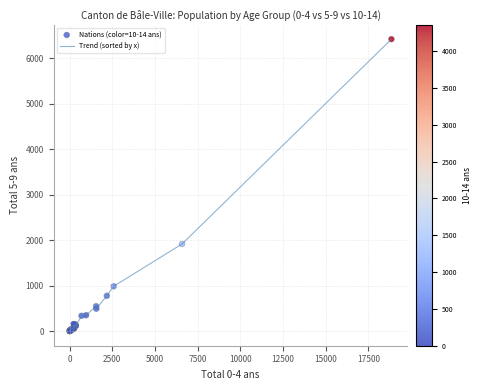

What is the difference between the maximum and minimum values?

6423